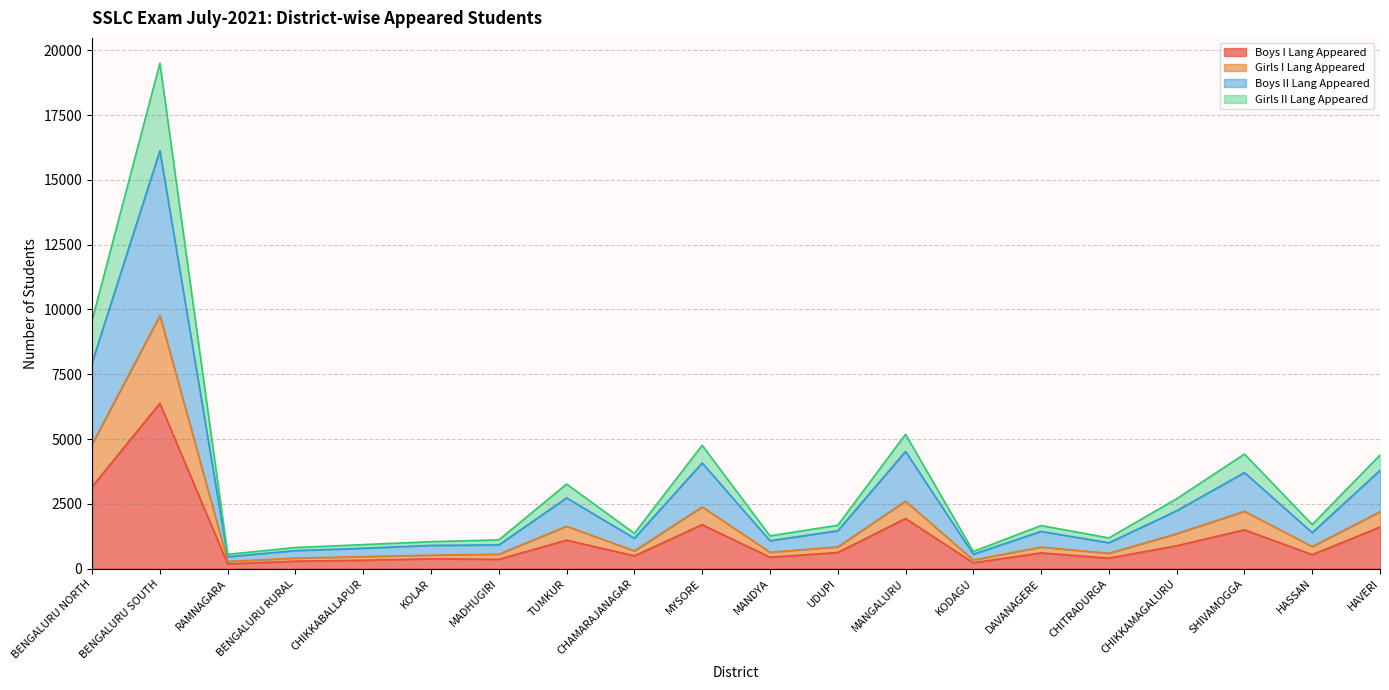

What is the difference between the highest and lowest values at RAMNAGARA?

369